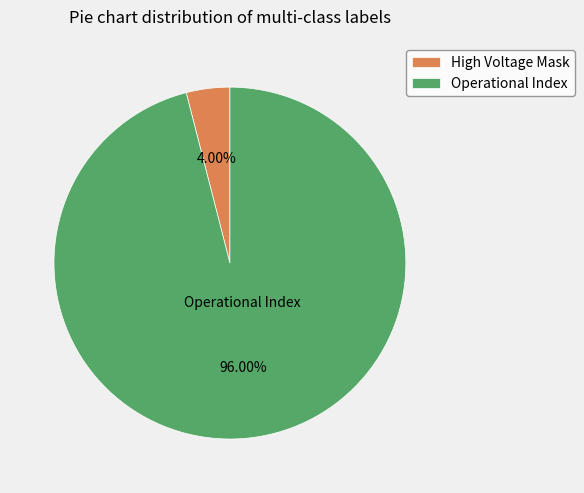

Is Operational Index the majority of the pie?

Yes